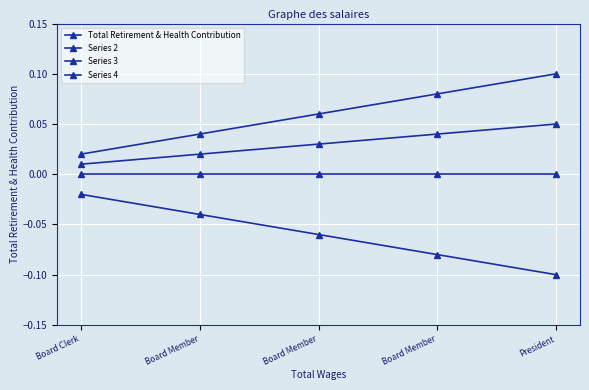

At which label is Series 2 closest to 0?

Board Clerk